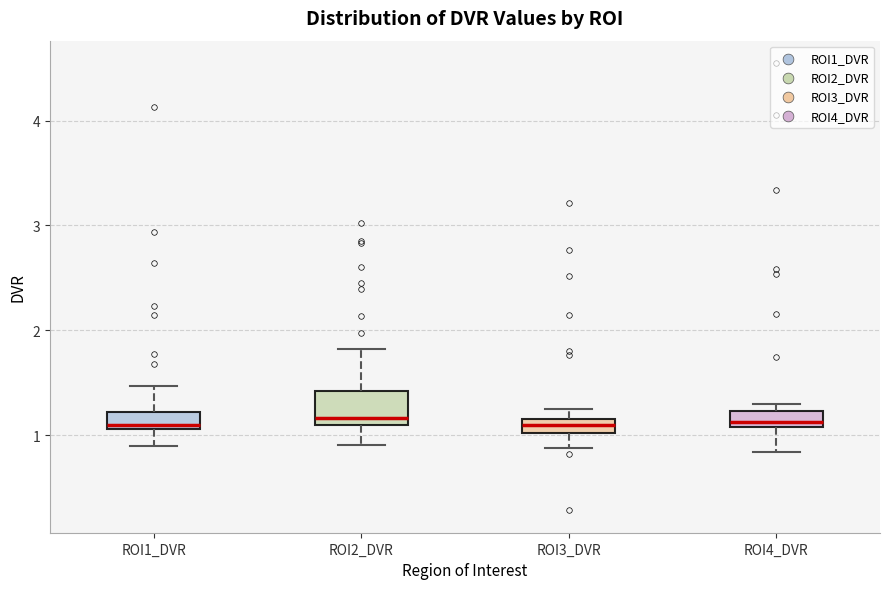

Comparing the boxes themselves (not the whiskers), which one is the tallest?

ROI2_DVR